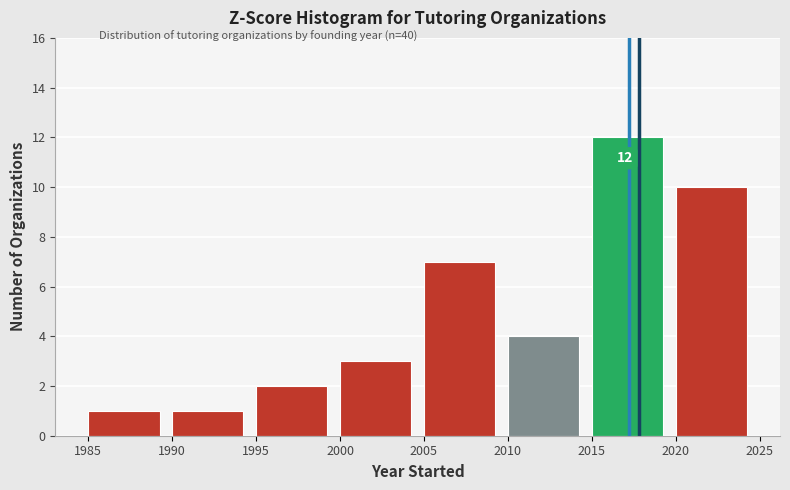

Which range on the x-axis has the tallest bar?

2015 to 2020